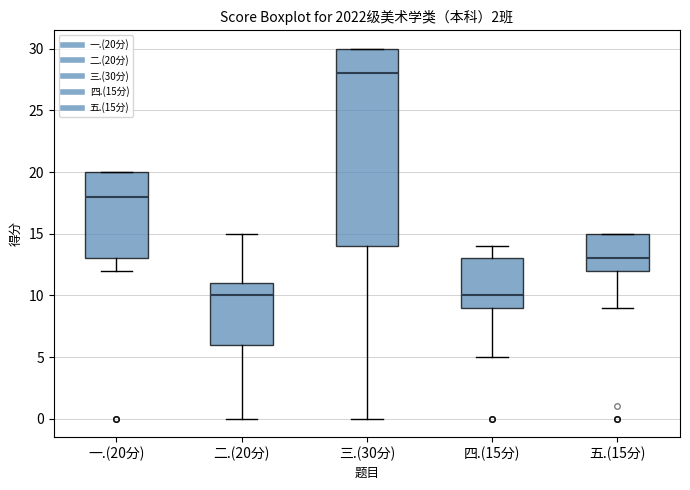

Where is the upper edge of the box for 二.(20分) on the y-axis? The values are not printed on the chart, so give them approximately, as read against the axis.

11